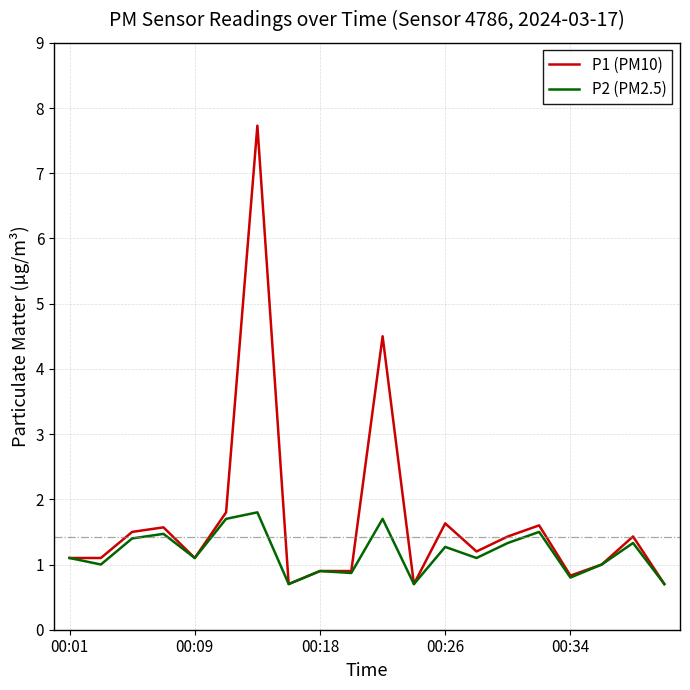

What is the lowest value of the P2 (PM2.5) series?

0.7